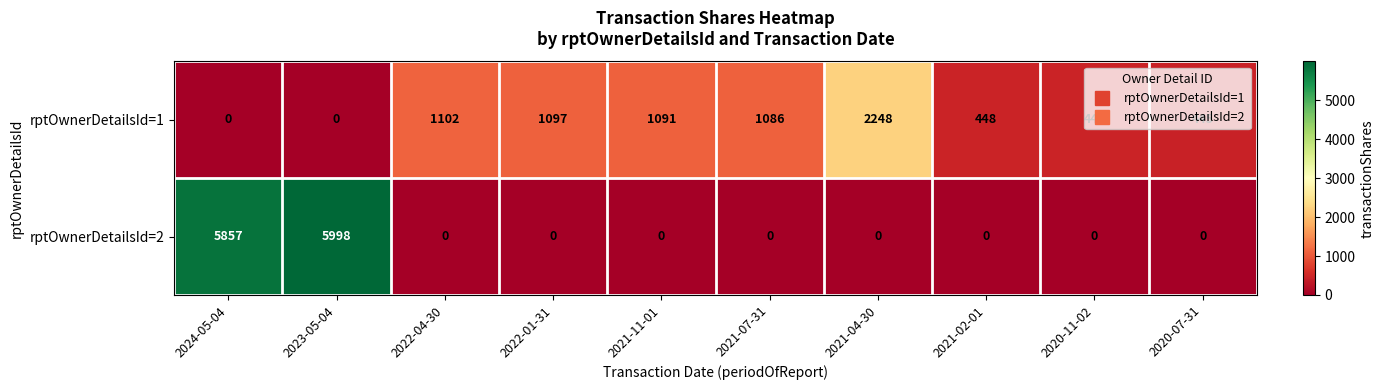

Between 2021-02-01 and 2020-07-31, which series saw the biggest shift?

rptOwnerDetailsId=1